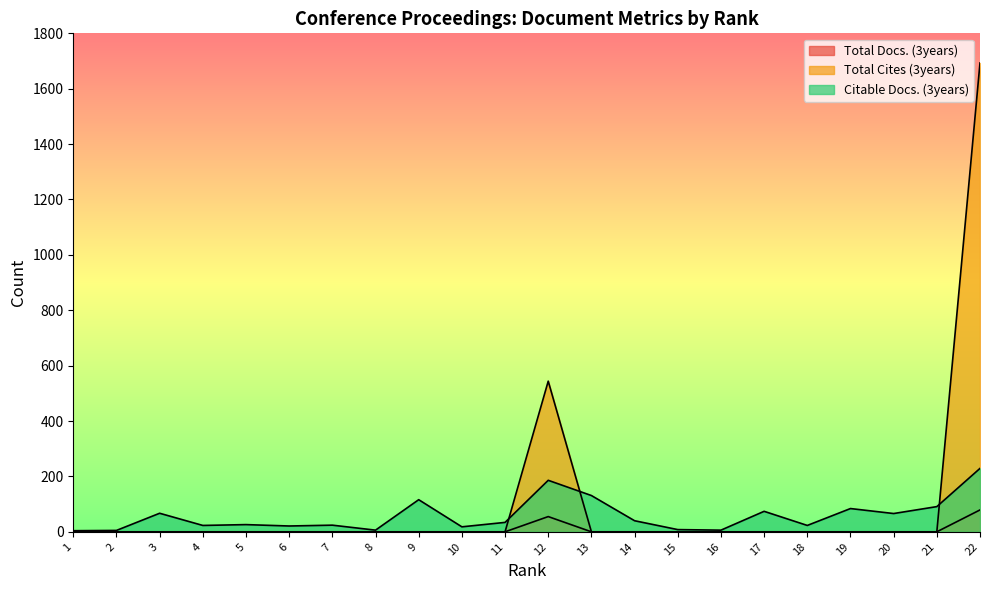

What is the total value across all series at 22?

2001